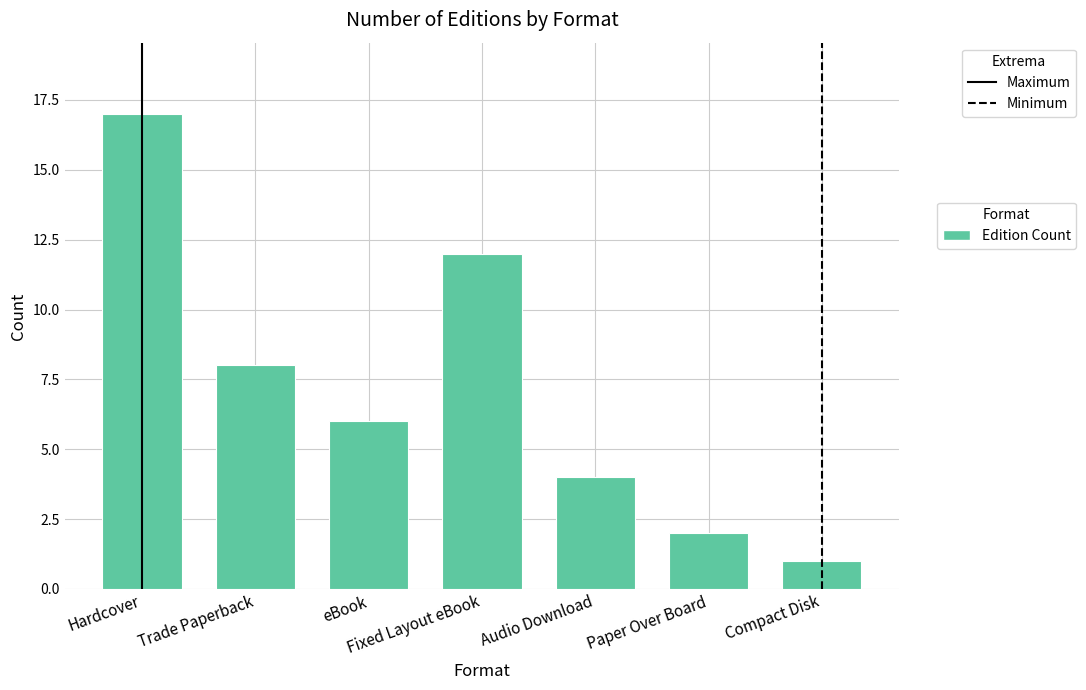

Reading right to left, extract all data points from this chart.

Compact Disk=1	Paper Over Board=2	Audio Download=4	Fixed Layout eBook=12	eBook=6	Trade Paperback=8	Hardcover=17